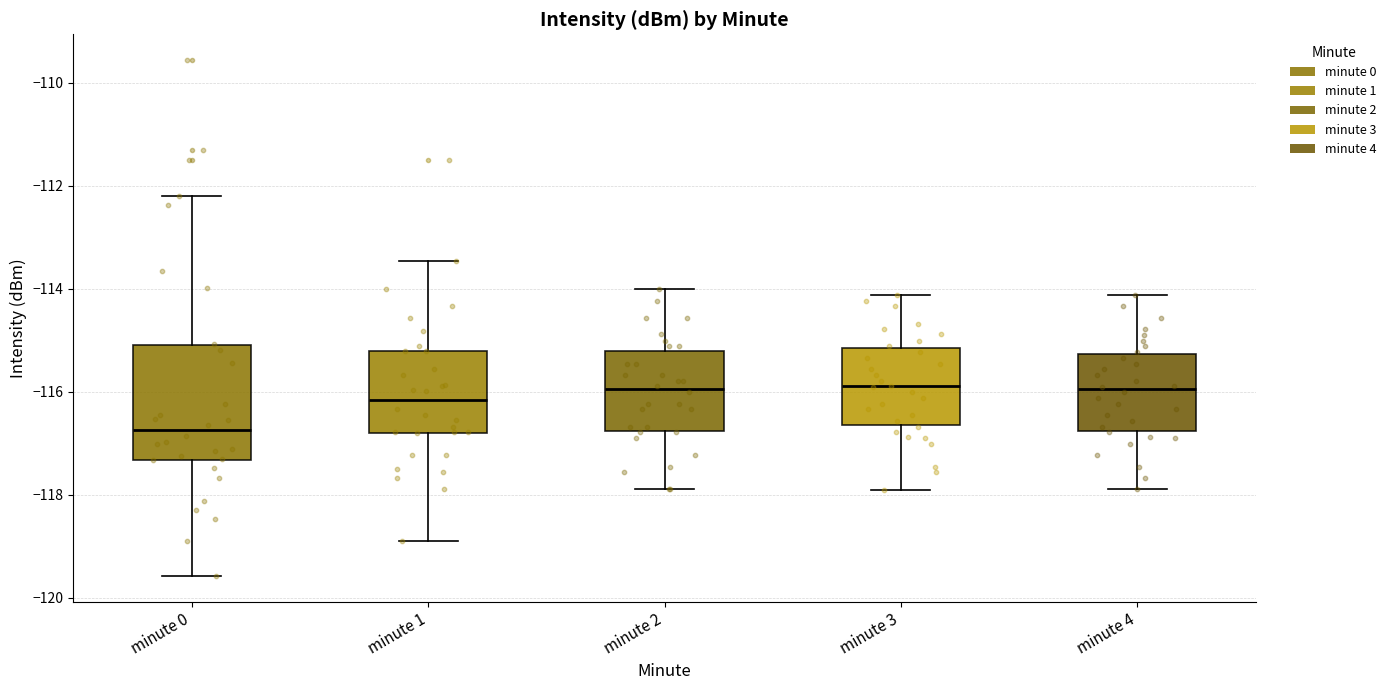

Which box's median line is the lowest?

minute 0